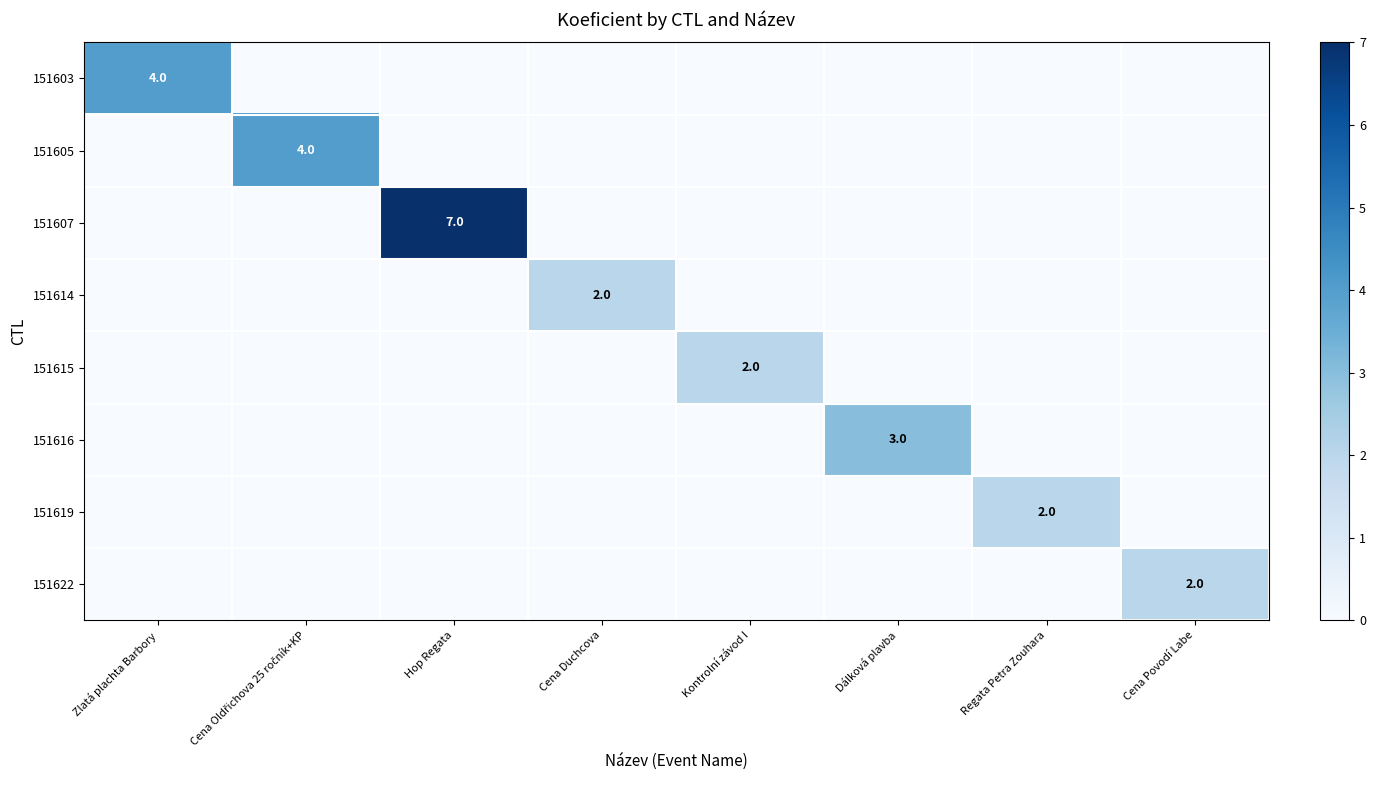

Is it true that 151616 equals 3 at Dálková plavba?

True